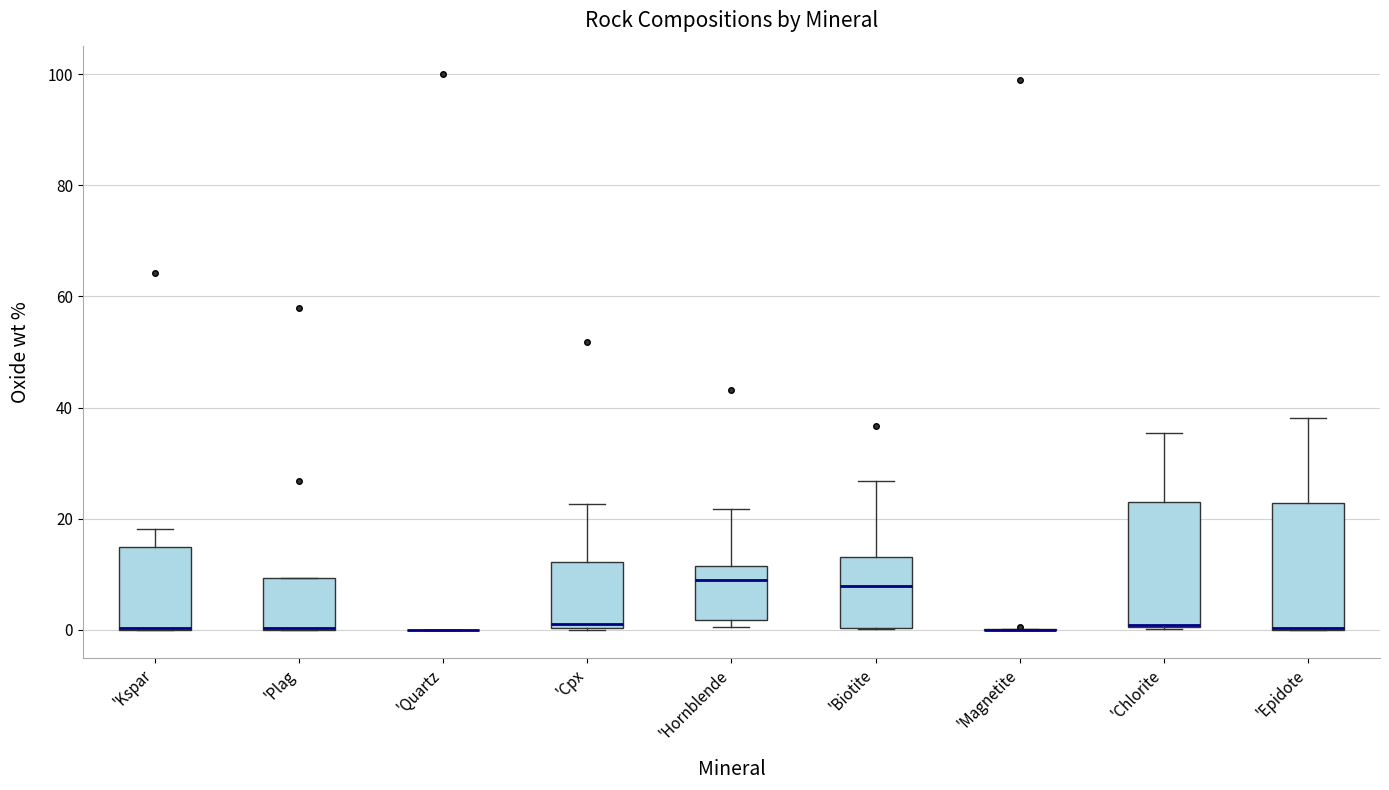

Reading left to right, transcribe this box plot: for each box, give where its median line is, the range the box spans, and where its two whiskers end, as read against the y-axis. The values are not printed on the chart, so give them approximately, as read against the axis.

'Kspar: median 0 (drawn on the box's lower edge), box 0 to 16, whiskers 0 to 18
'Plag: median 0 (drawn on the box's lower edge), box 0 to 10, whiskers 0 to 10
'Quartz: box collapsed to a line at 0, whiskers 0 to 0
'Cpx: median 0 (just above the box's lower edge), box 0 to 12, whiskers 0 to 22
'Hornblende: median 8, box 2 to 12, whiskers 0 to 22
'Biotite: median 8, box 0 to 14, whiskers 0 to 26
'Magnetite: box collapsed to a line at 0, whiskers 0 to 0
'Chlorite: median 0 (drawn on the box's lower edge), box 0 to 24, whiskers 0 to 36
'Epidote: median 0 (drawn on the box's lower edge), box 0 to 22, whiskers 0 to 38